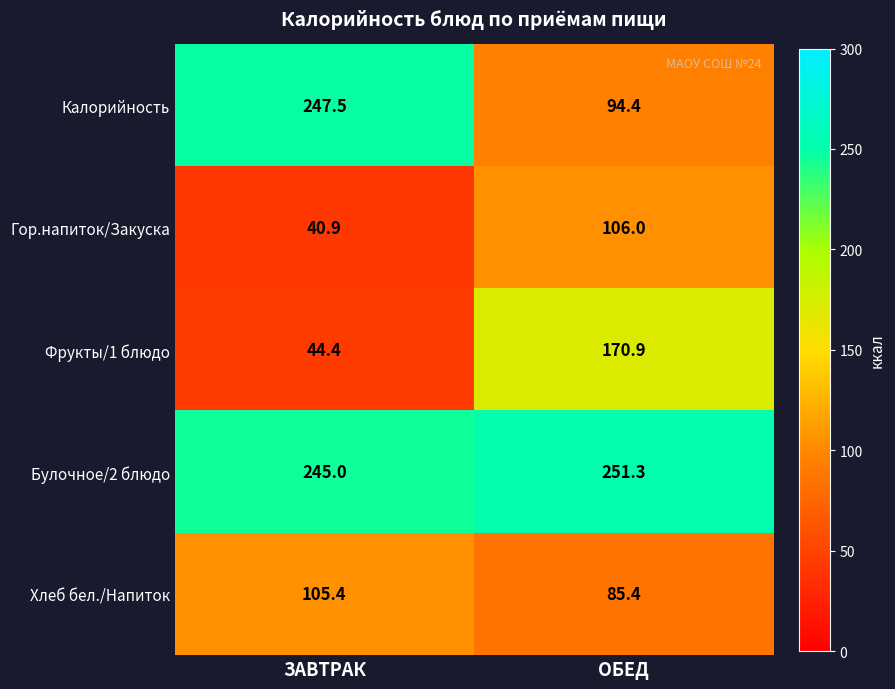

How many data points does each series have?

2